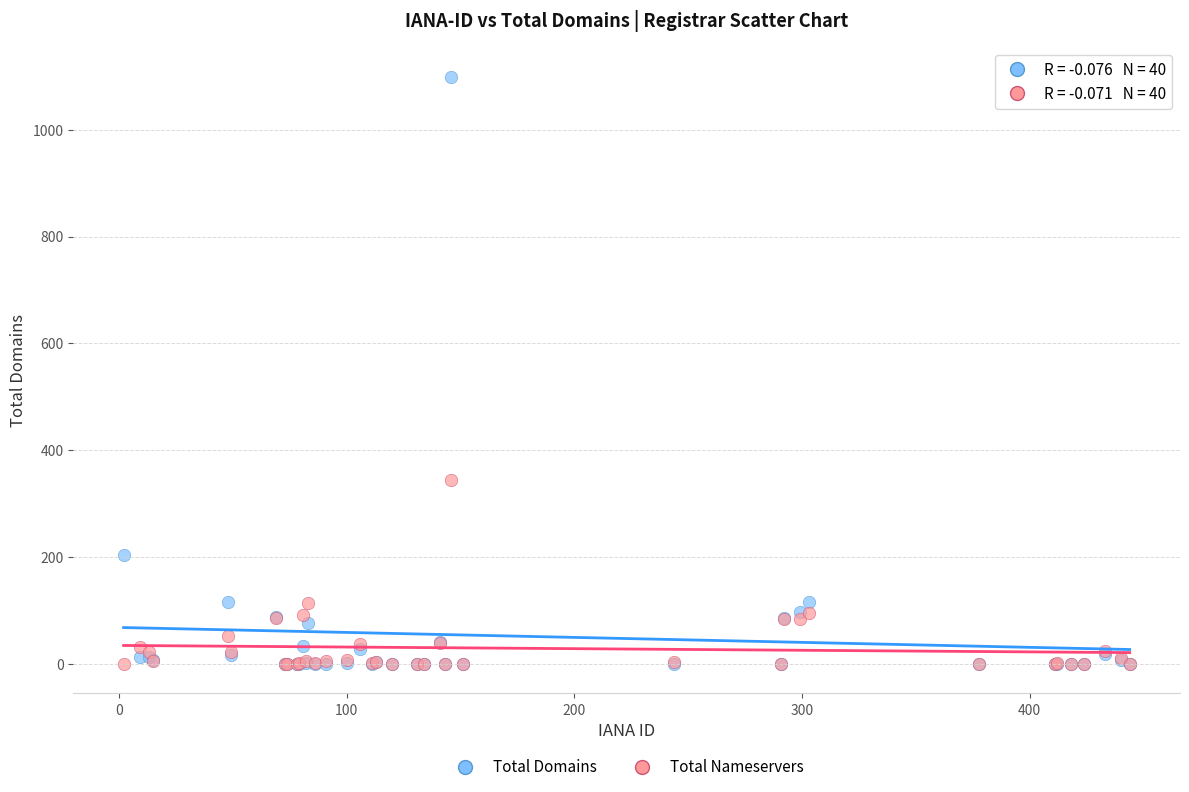

In the Total Nameservers series, what Y value is closest to 172?

115